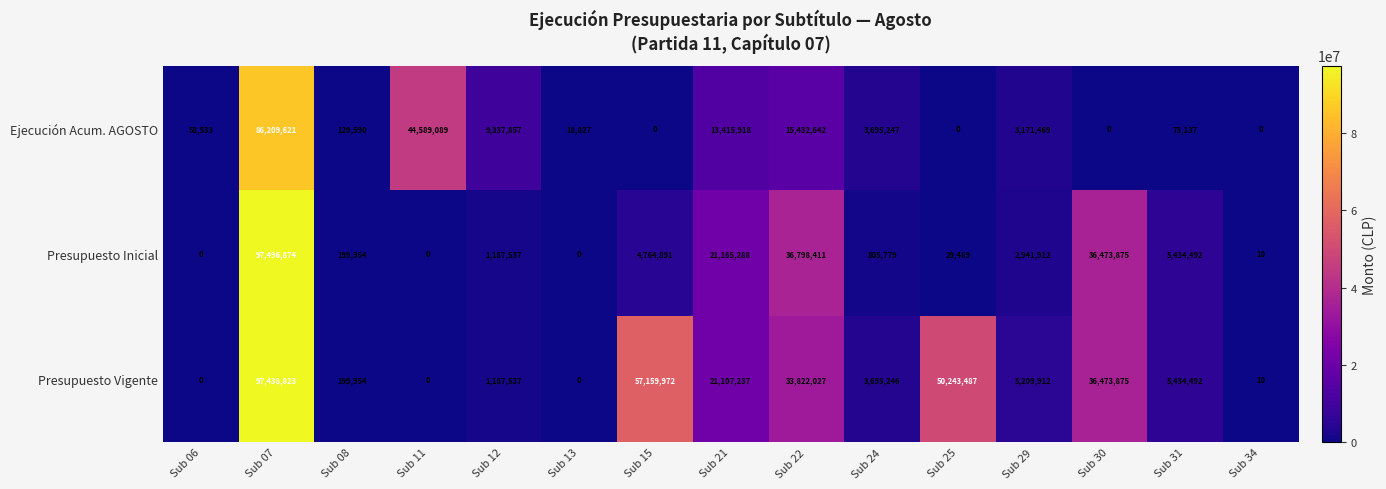

At how many categories does at least one series exceed 14518784?

7